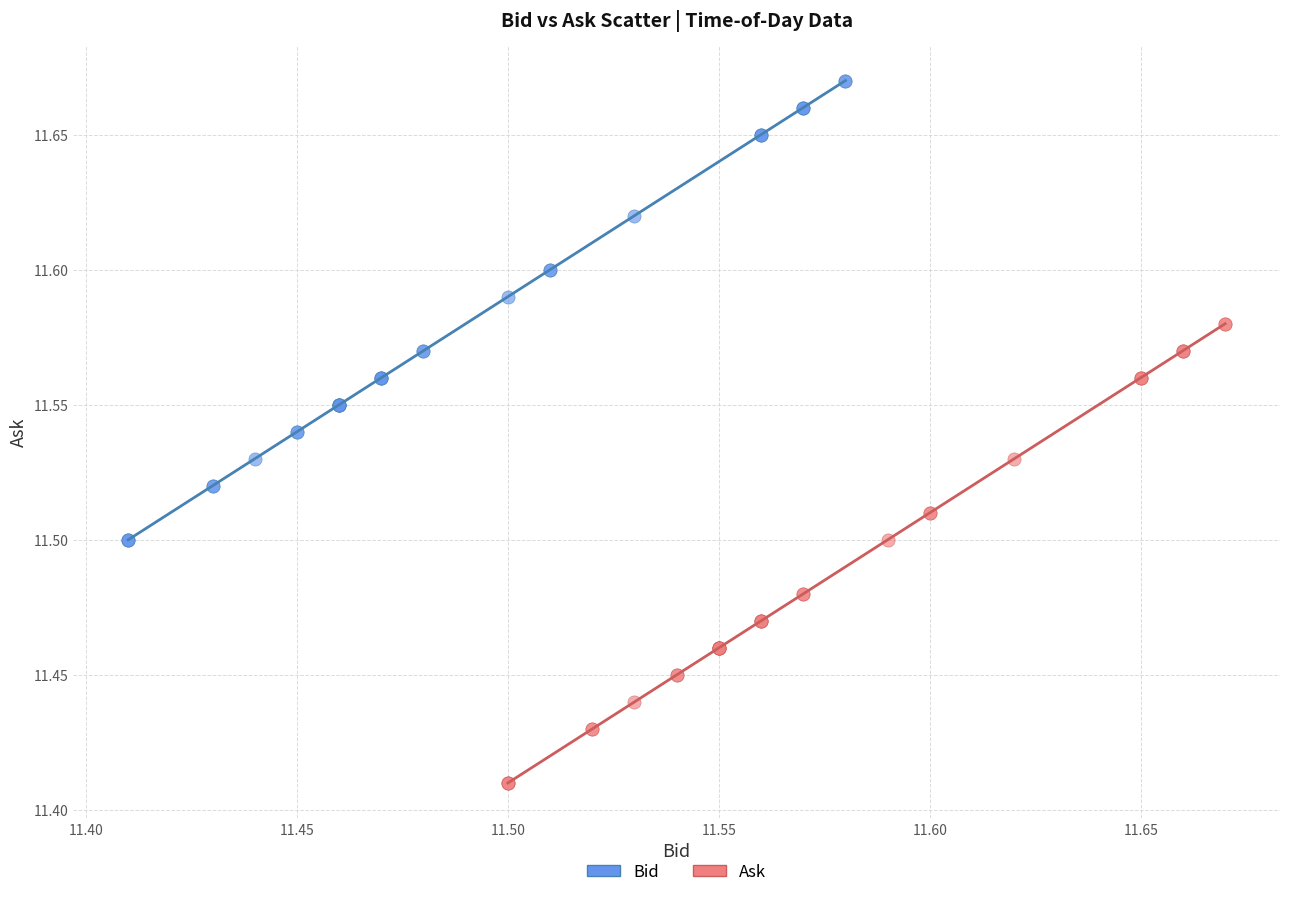

Which series contains the highest Y value?

Bid